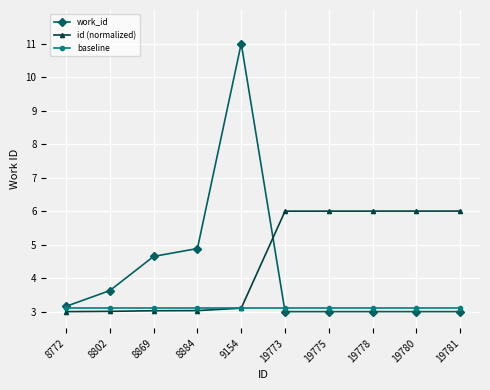

Reading right to left, what are all the values shown in this chart?

work_id: 3.0	3.0	3.0	3.0	3.0	11.0	4.9	4.6	3.6	3.2
id (normalized): 6.0	6.0	6.0	6.0	6.0	3.1	3.0	3.0	3.0	3.0
baseline: 3.1	3.1	3.1	3.1	3.1	3.1	3.1	3.1	3.1	3.1